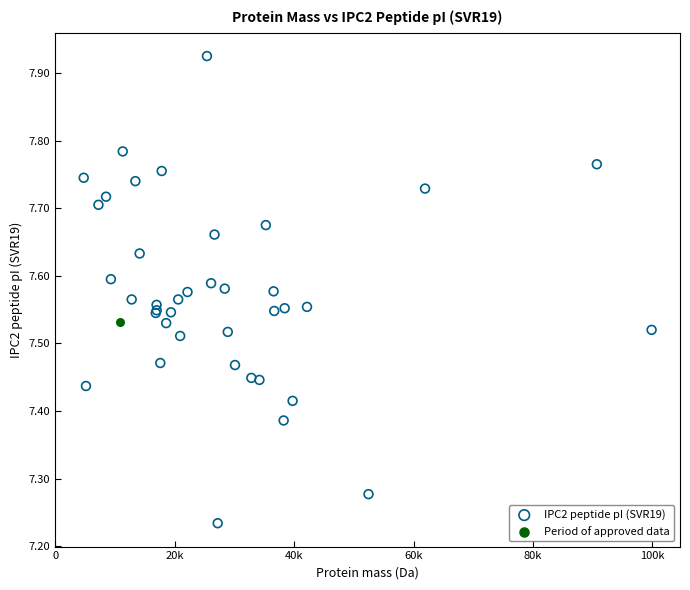

What are all the series names shown in the legend?

IPC2 peptide pI (SVR19), Period of approved data